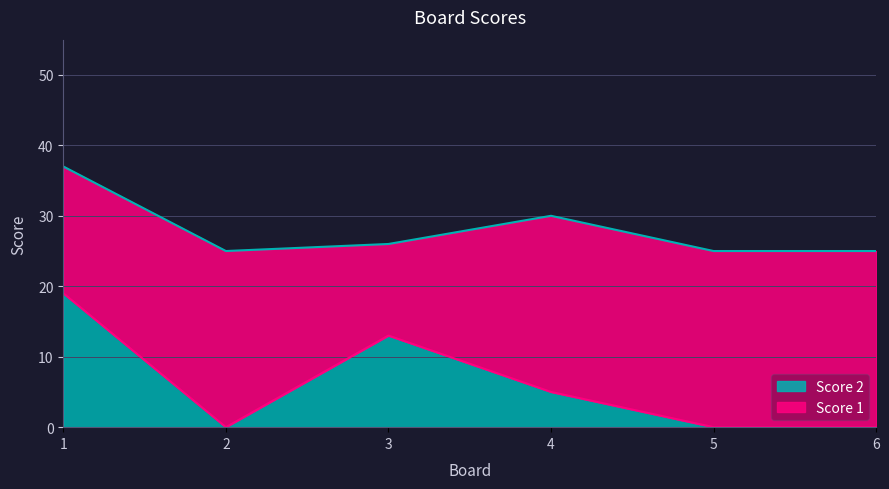

At which category does the data reach its first local valley?

2